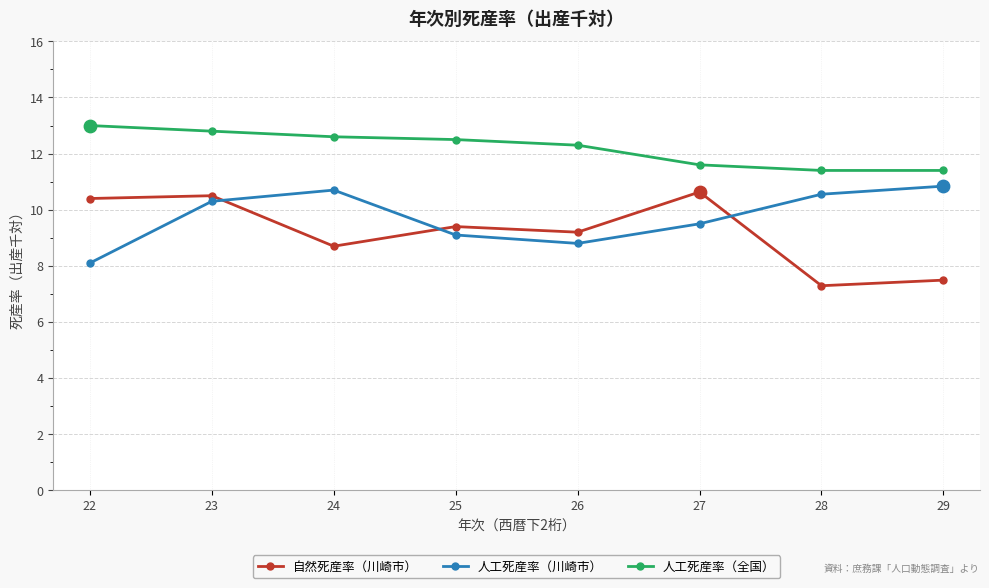

Is the value of 自然死産率（川崎市） at 22 greater than the value of 人工死産率（全国） at 29?

No